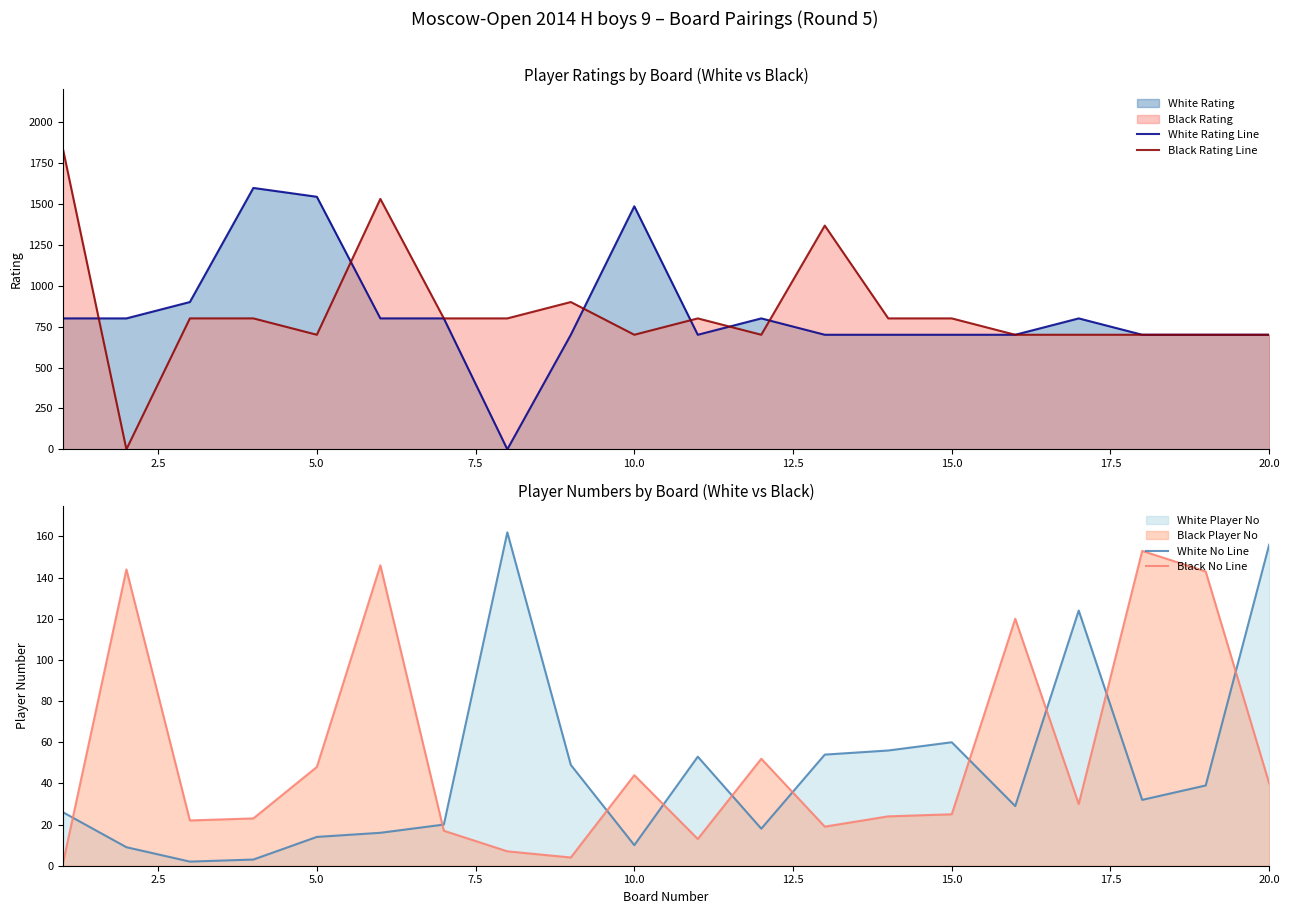

What is the sum of all Black Rating Line values?

16833